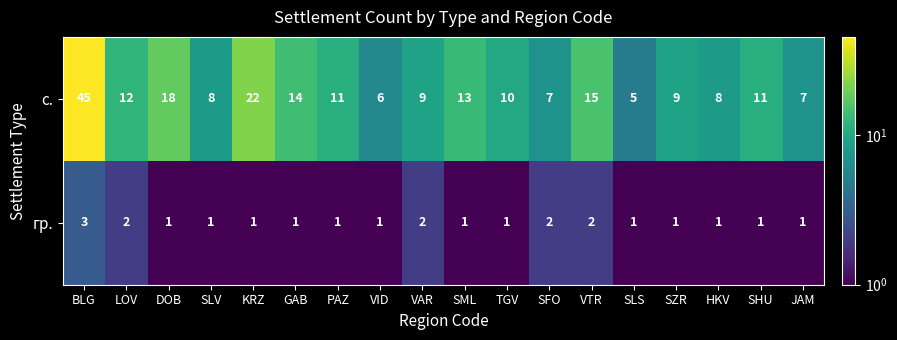

What is the sum of all гр. values?

24